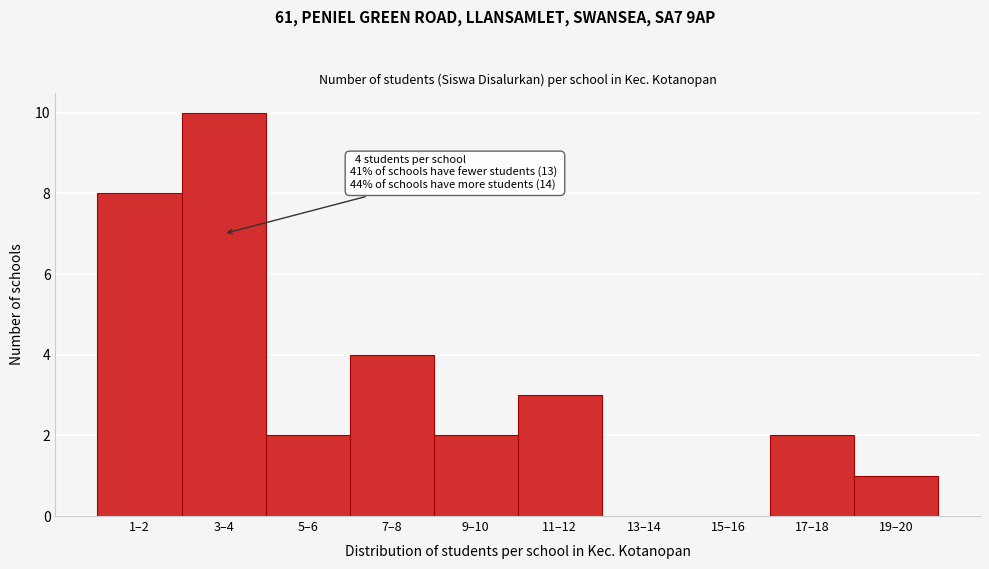

Reading left to right, what are all the values shown in this chart?

1–2=8	3–4=10	5–6=2	7–8=4	9–10=2	11–12=3	13–14=0	15–16=0	17–18=2	19–20=1